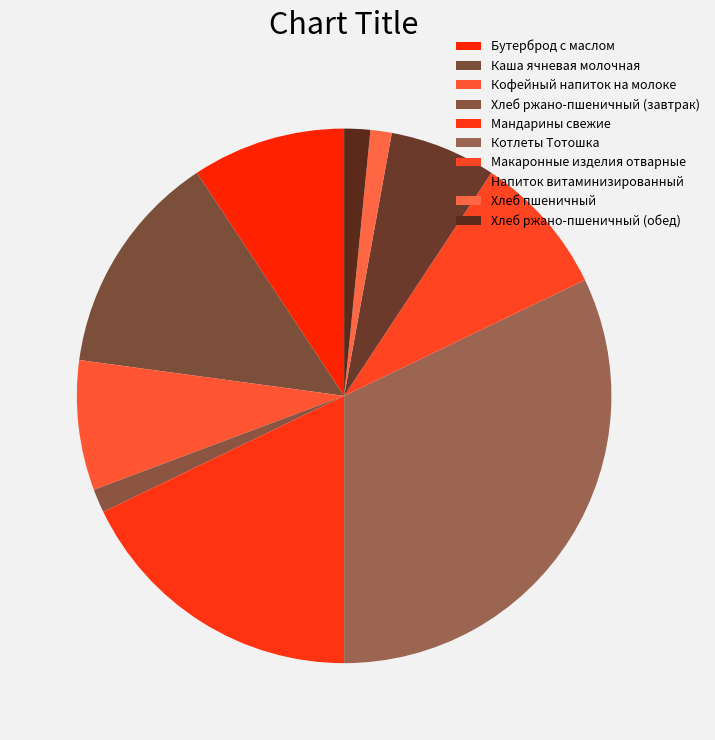

True or false: Макаронные изделия отварные accounts for 9% of the total.

True